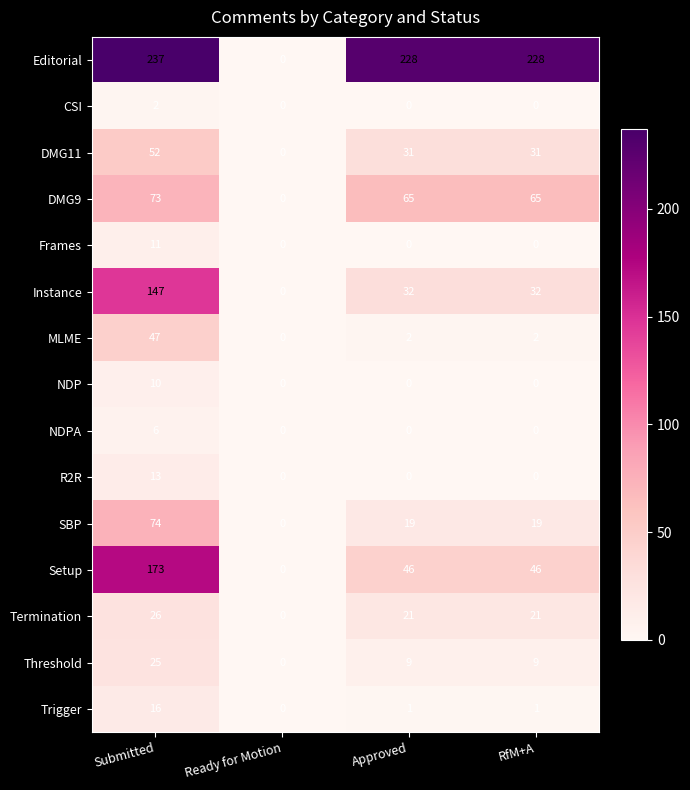

What is the difference between the second highest and minimum values in the SBP series?

19